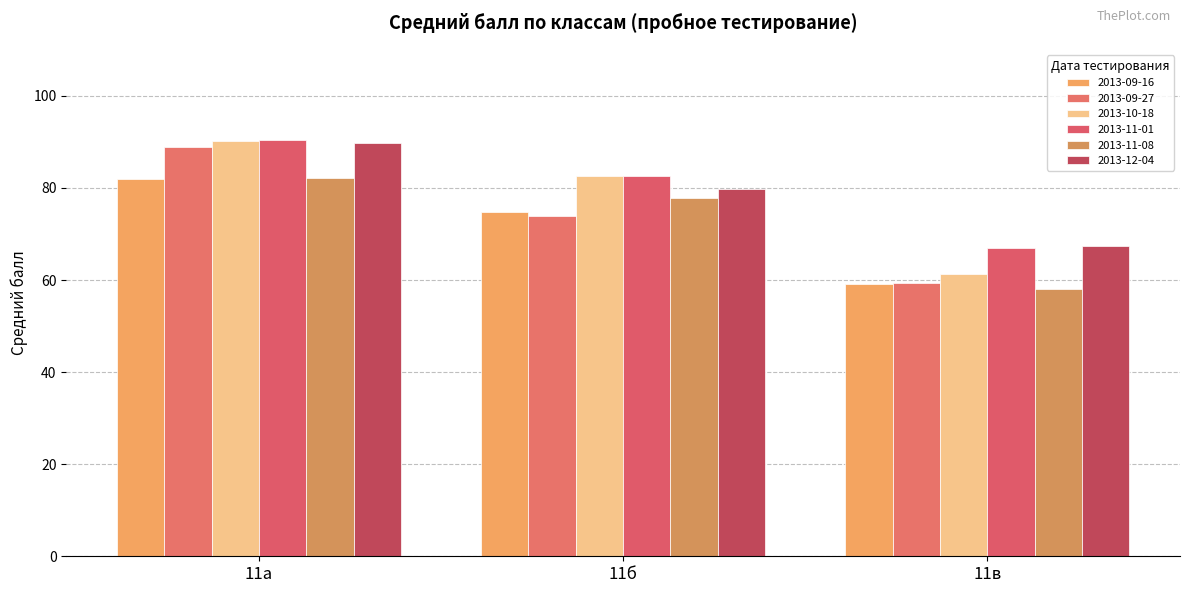

What is the value of the 2013-12-04 bar at the 1st from the left?

89.7